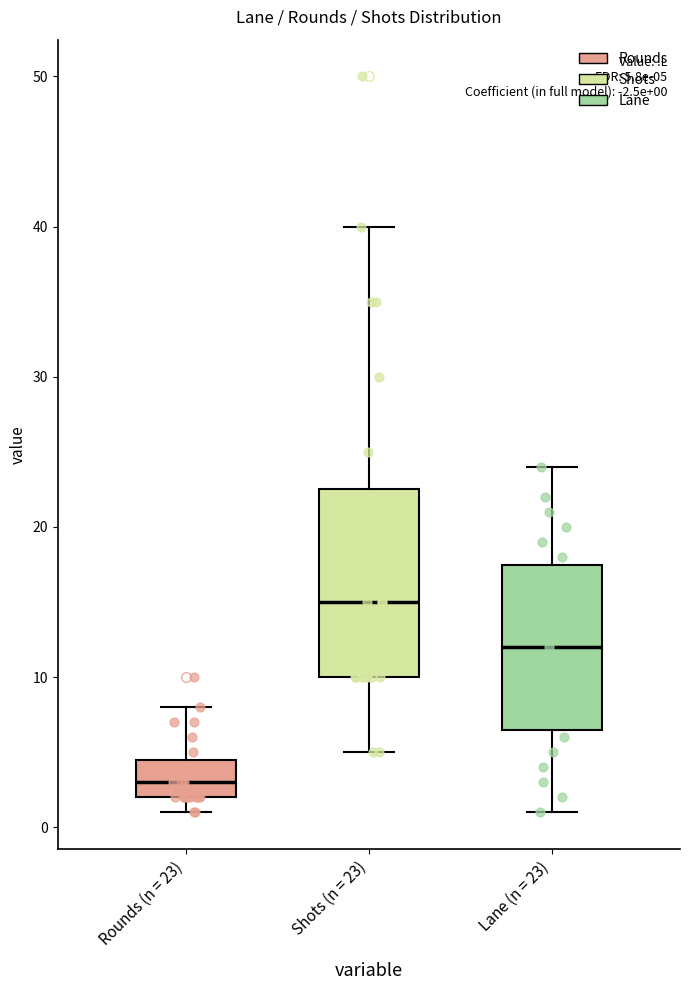

Which box's median line is the lowest?

Rounds (n = 23)